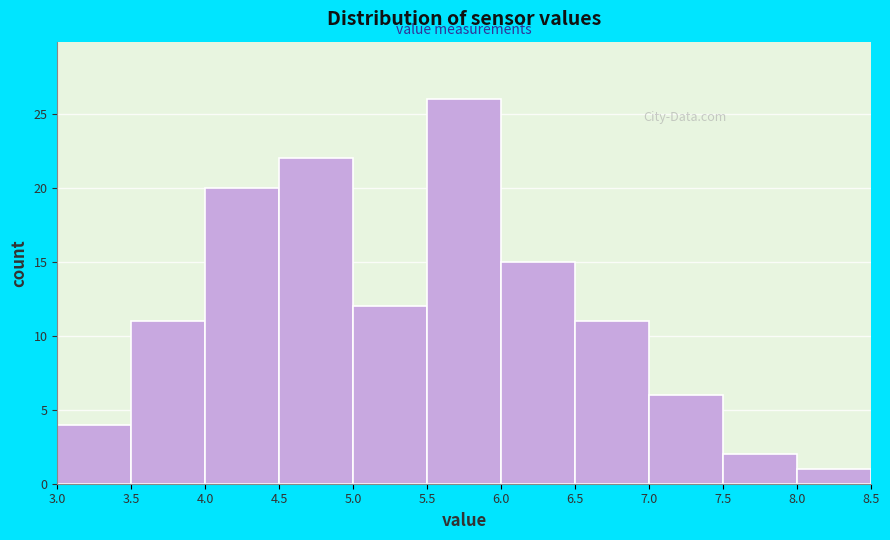

What is the height of the bar covering 6.0 to 6.5 on the x-axis? The values are not printed on the chart, so give them approximately, as read against the axis.

15